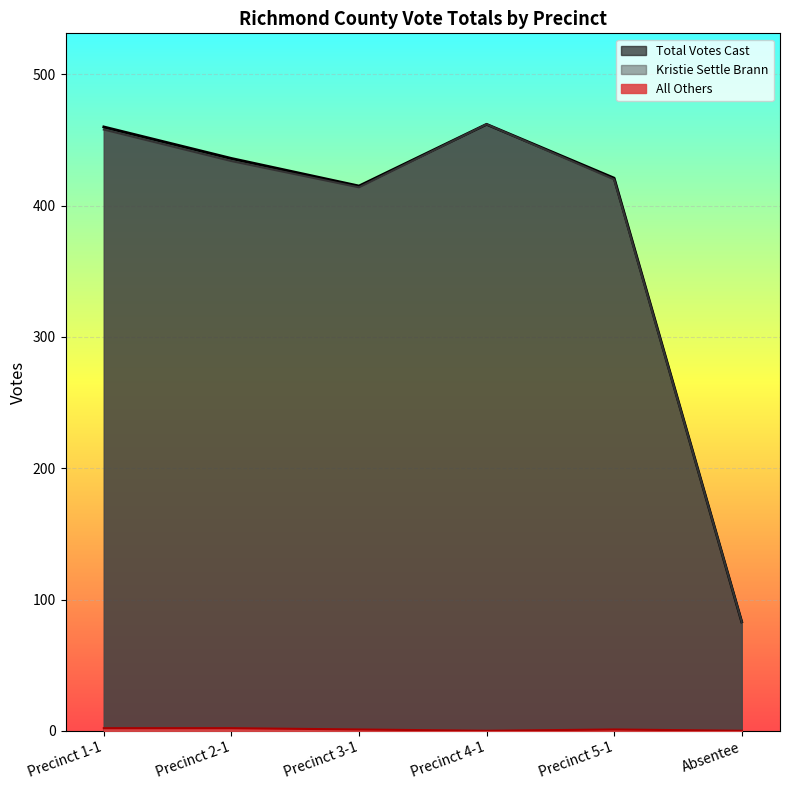

Is it true that Total Votes Cast equals 462 at Precinct 4-1?

True